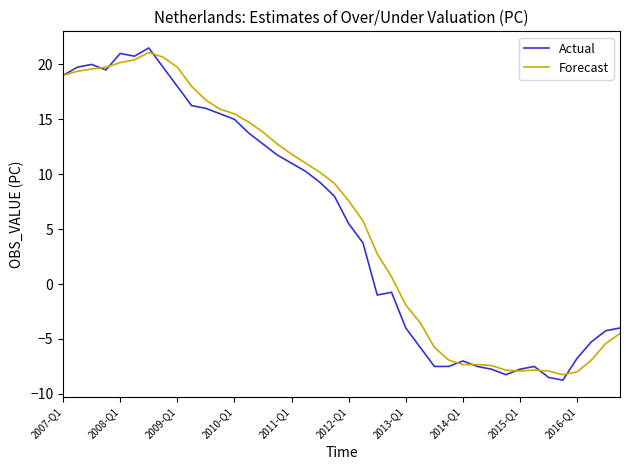

What is the maximum value shown in the chart?

21.5